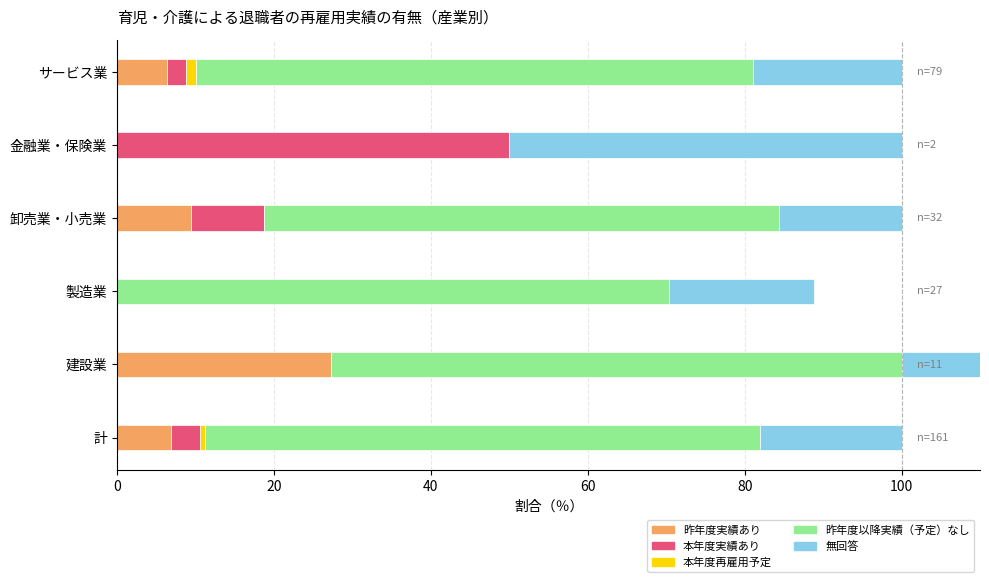

What is the difference between the maximum and minimum values in the 本年度再雇用予定 series?

1.3